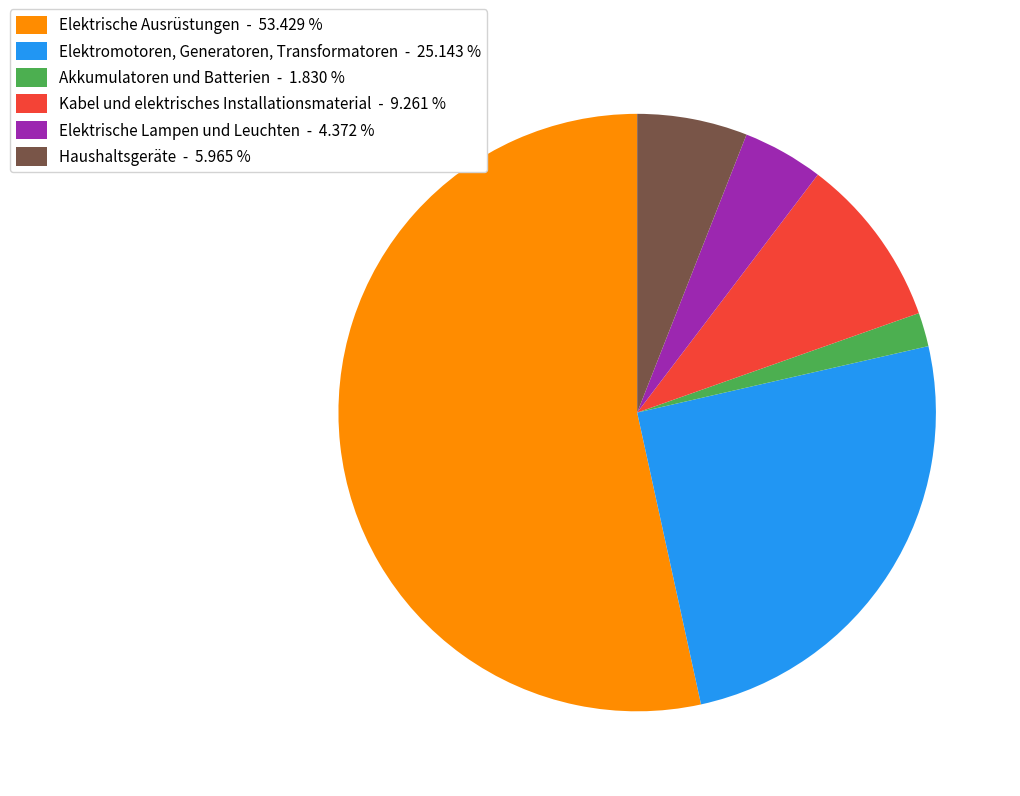

Rank the categories by value from lowest to highest.

Akkumulatoren und Batterien, Elektrische Lampen und Leuchten, Haushaltsgeräte, Kabel und elektrisches Installationsmaterial, Elektromotoren, Generatoren, Transformatoren, Elektrische Ausrüstungen